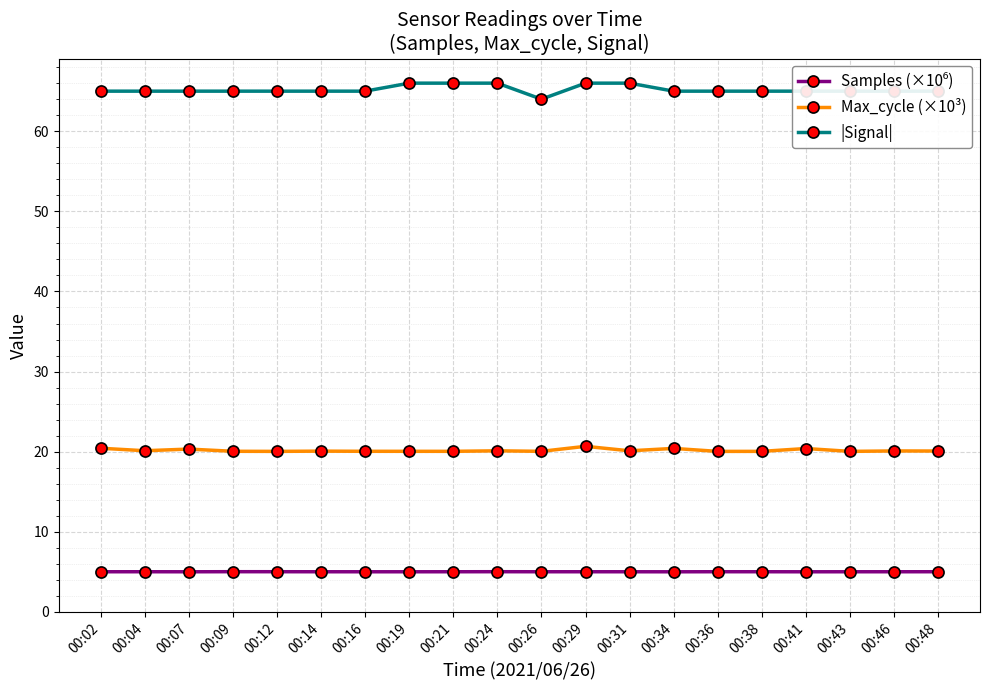

What is the maximum value for |Signal|?

66.0